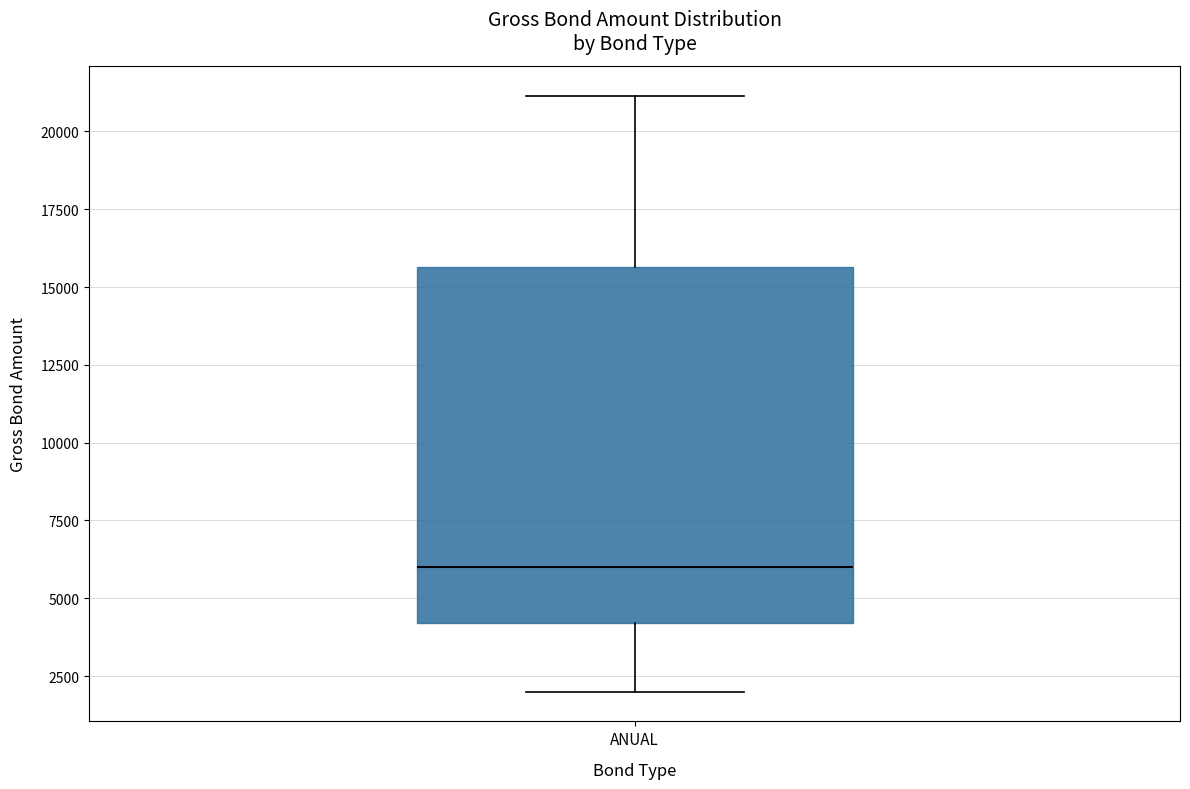

Transcribe this box plot: give where the median line is, the range the box spans, and where the two whiskers end, as read against the y-axis. The values are not printed on the chart, so give them approximately, as read against the axis.

median 6000, box 4000 to 15500, whiskers 2000 to 21000